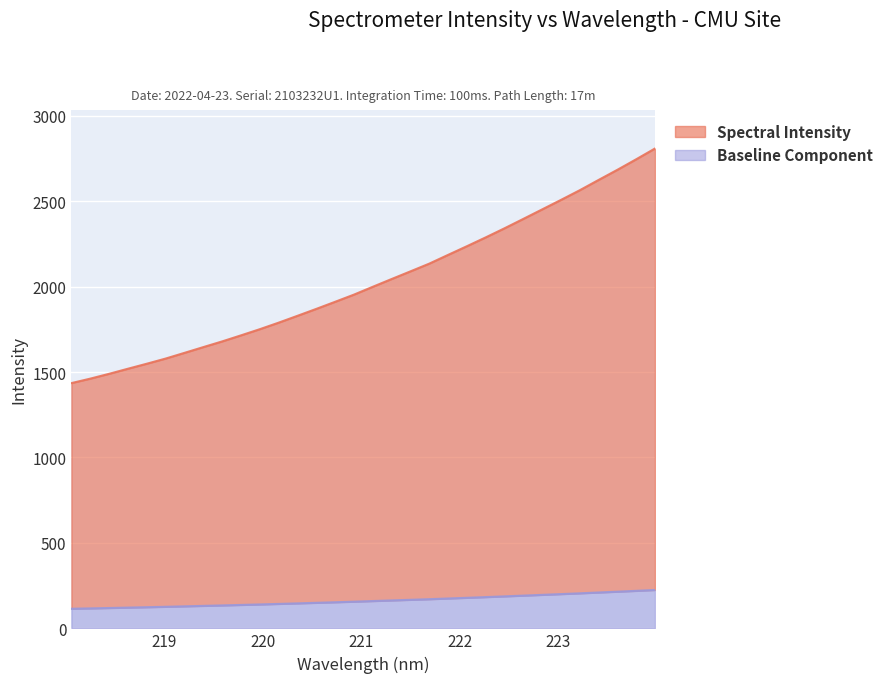

How many values exceed 1998?

16